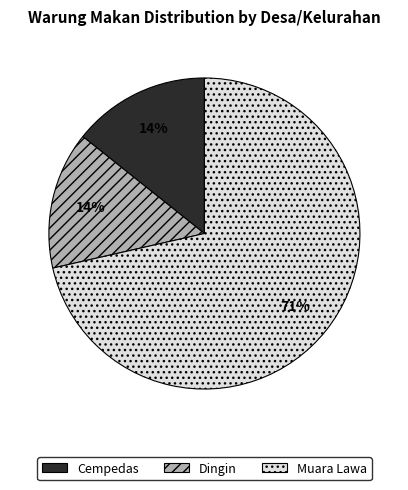

To the nearest percent, what is the average slice percentage?

33%